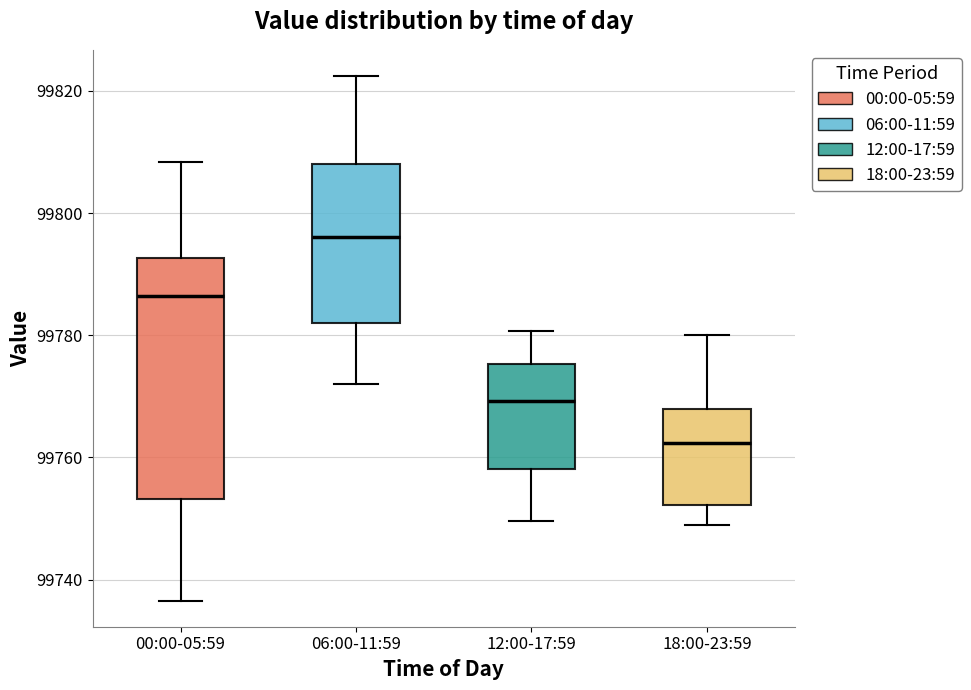

Reading left to right, transcribe this box plot: for each box, give where its median line is, the range the box spans, and where its two whiskers end, as read against the y-axis. The values are not printed on the chart, so give them approximately, as read against the axis.

00:00-05:59: median 99786, box 99754 to 99792, whiskers 99736 to 99808
06:00-11:59: median 99796, box 99782 to 99808, whiskers 99772 to 99822
12:00-17:59: median 99770, box 99758 to 99776, whiskers 99750 to 99780
18:00-23:59: median 99762, box 99752 to 99768, whiskers 99750 to 99780